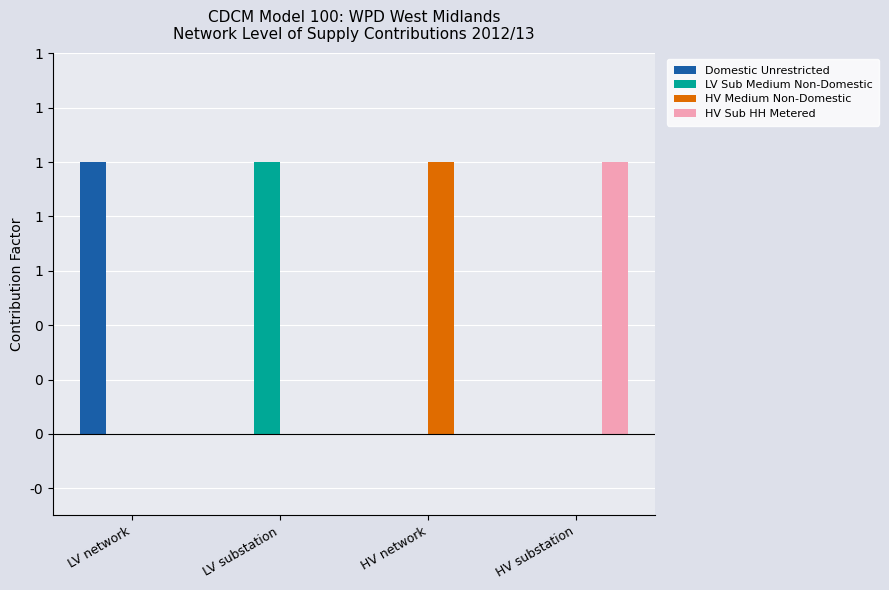

Rank the categories by HV Medium Non-Domestic value from highest to lowest.

HV network, LV network, LV substation, HV substation